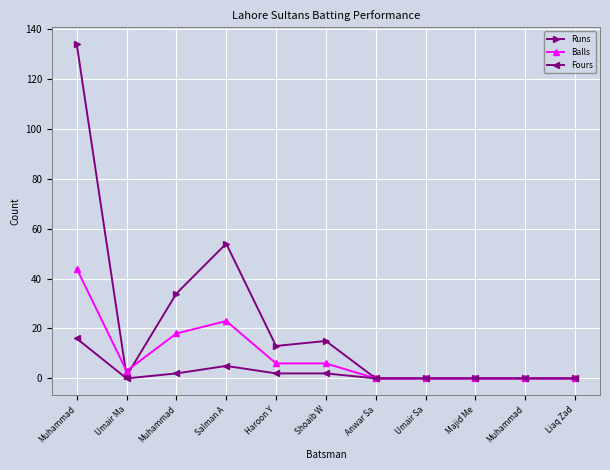

What is the total value across all series at Haroon Y?

21